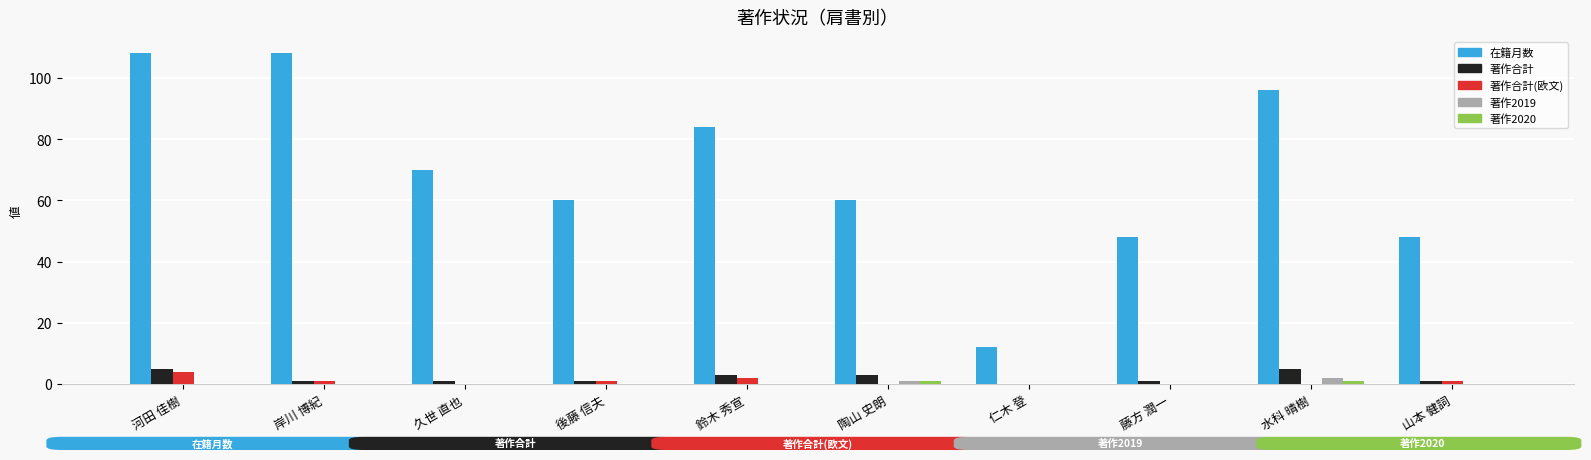

What is the total value across all series at 岸川 博紀?

110